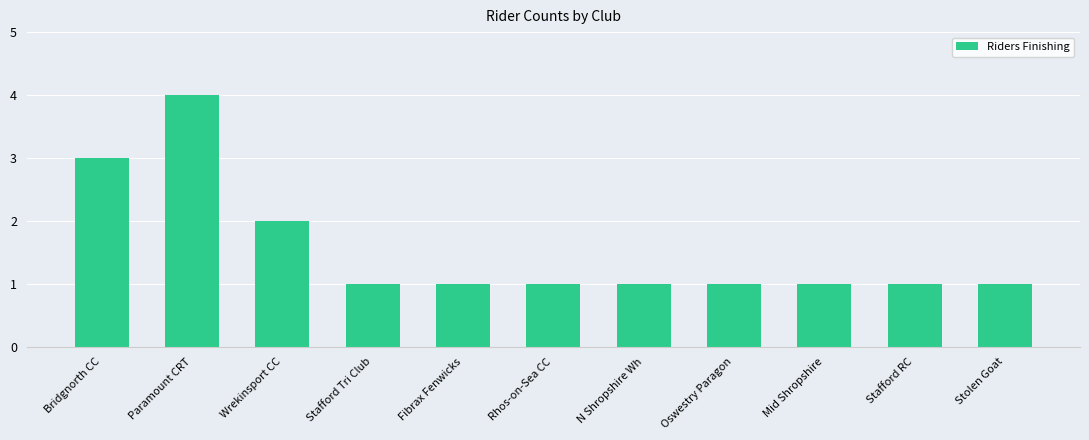

What is the change in value from Paramount CRT to Mid Shropshire?

-3